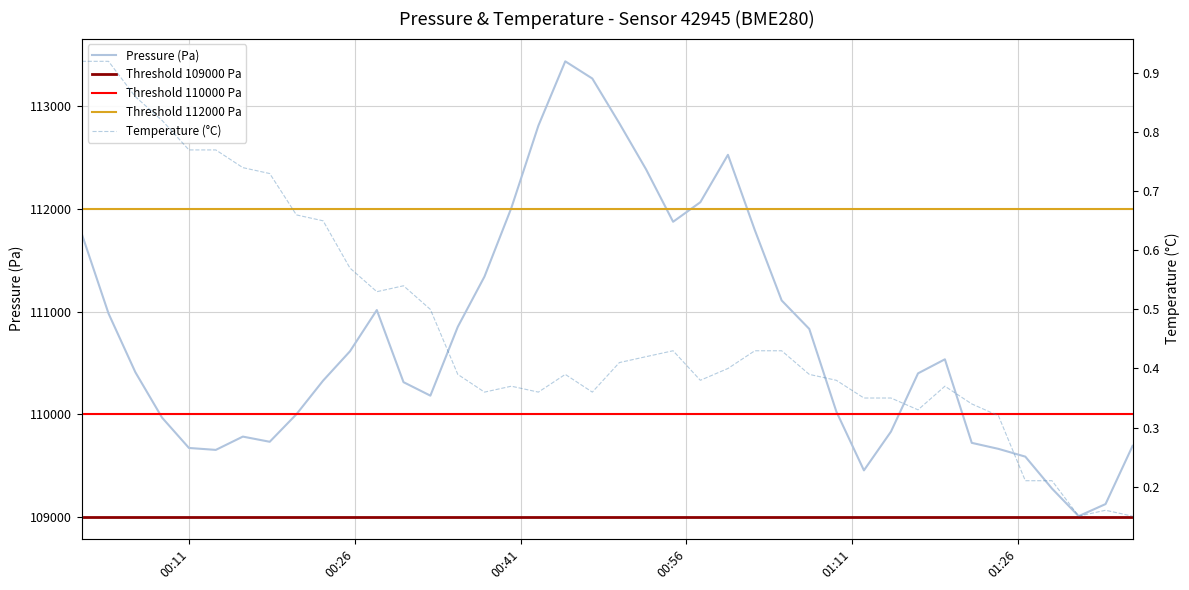

What is the lowest value of the Pressure (Pa) series?

109008.1